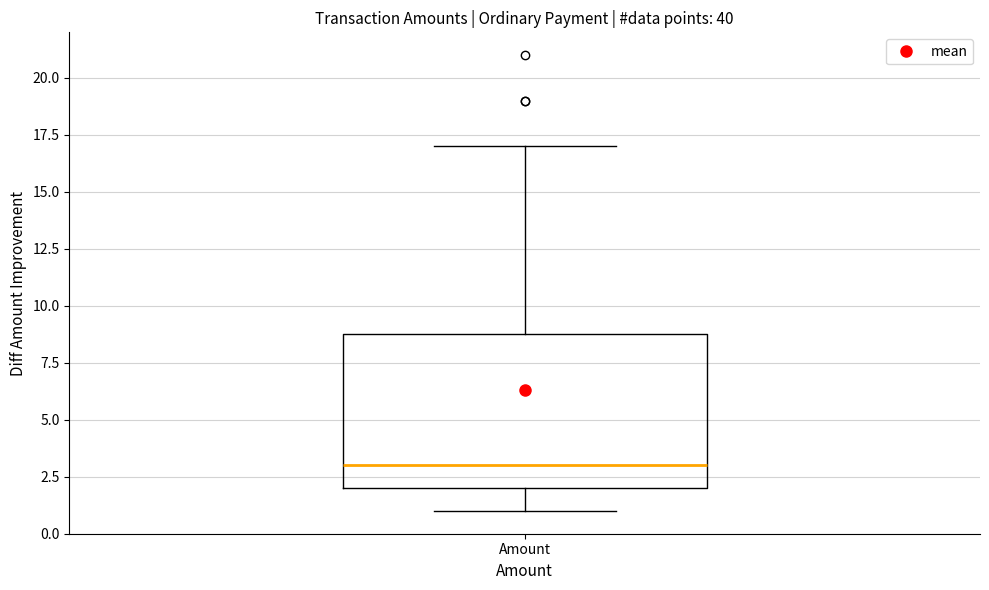

Read this box plot against the y-axis: the position of the median line, the range covered by the box, and the ends of both whiskers. The values are not printed on the chart, so give them approximately, as read against the axis.

median 3, box 2 to 9, whiskers 1 to 17